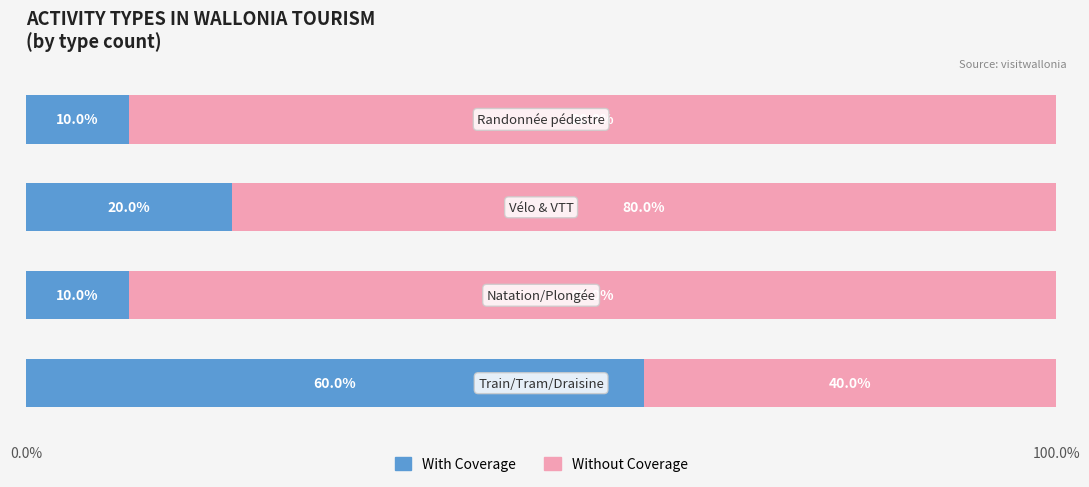

What is the highest value of the With Coverage series?

60